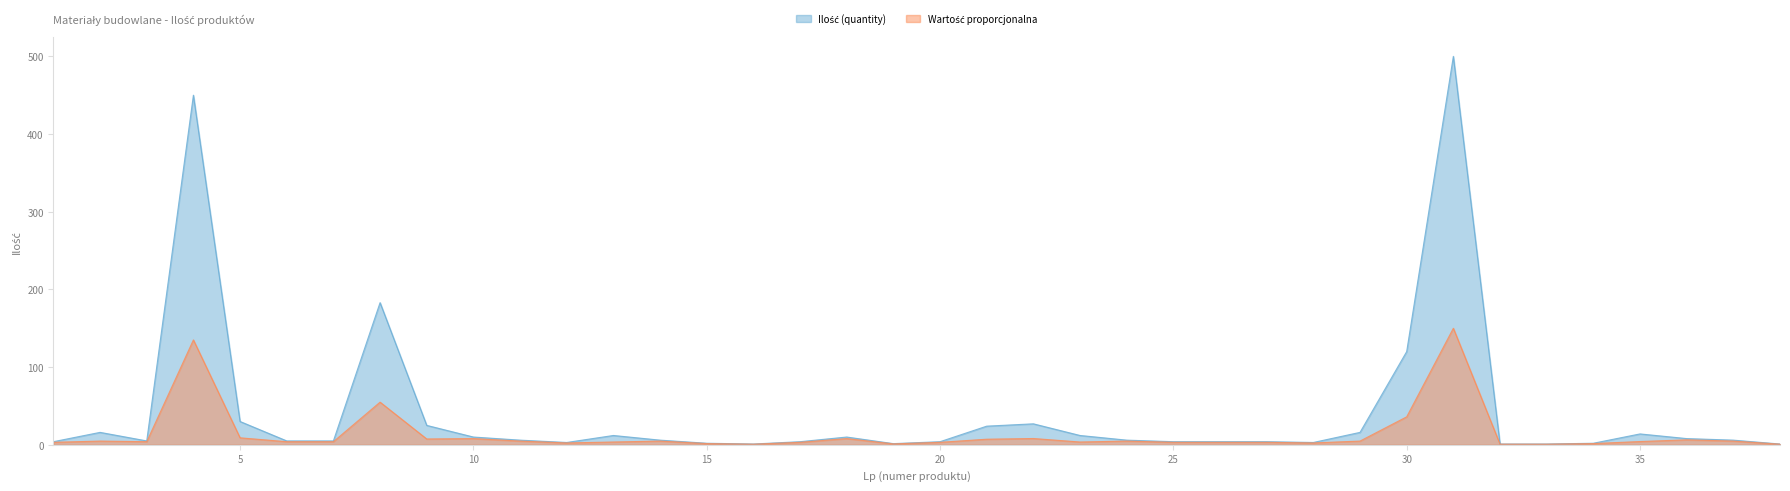

What is the change in value from 7 to 8?

+178.0